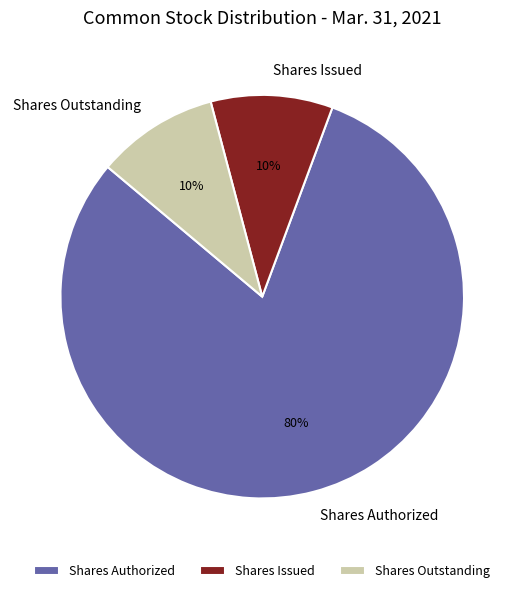

Which category has the biggest portion of the pie?

Shares Authorized